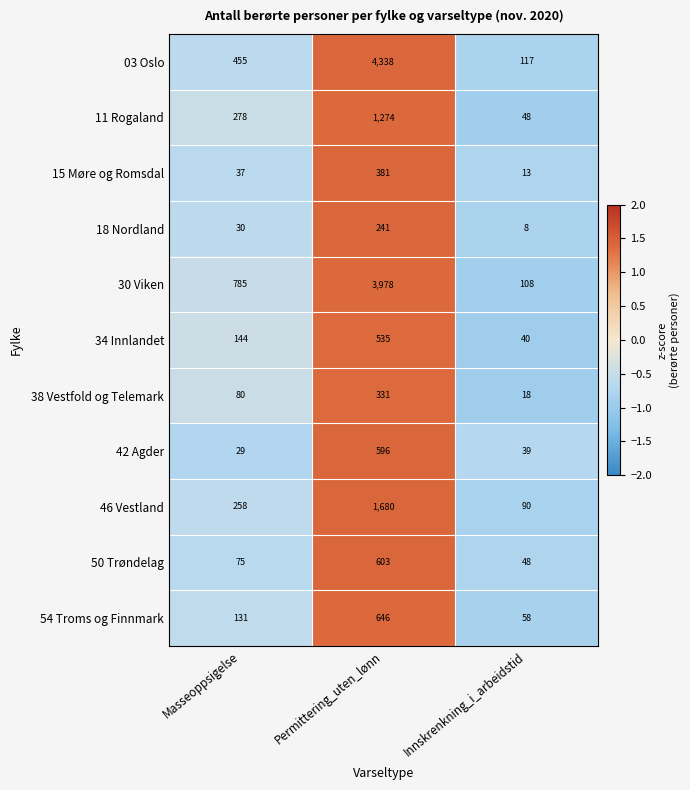

Which series has the largest total across all categories?

03 Oslo